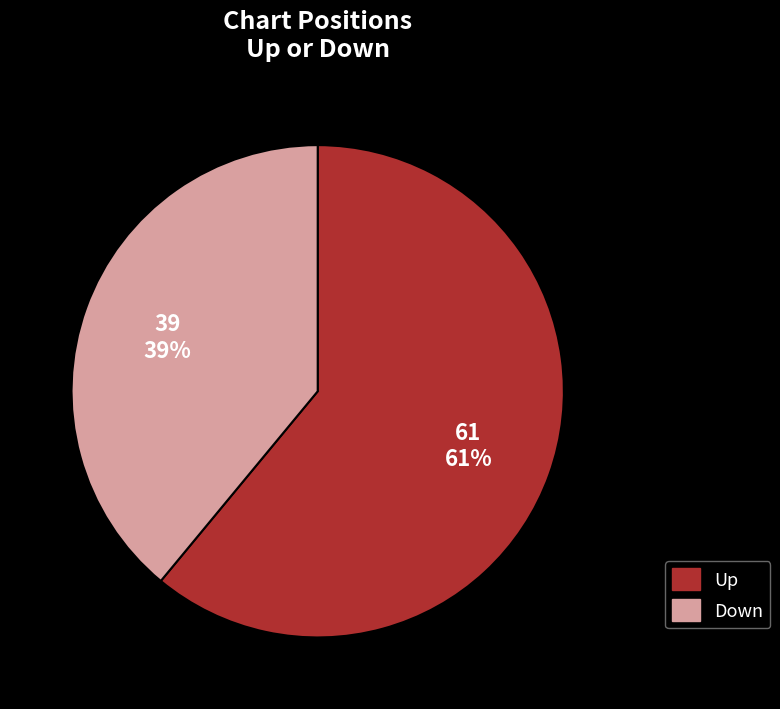

What is the smallest slice in the pie chart?

Down